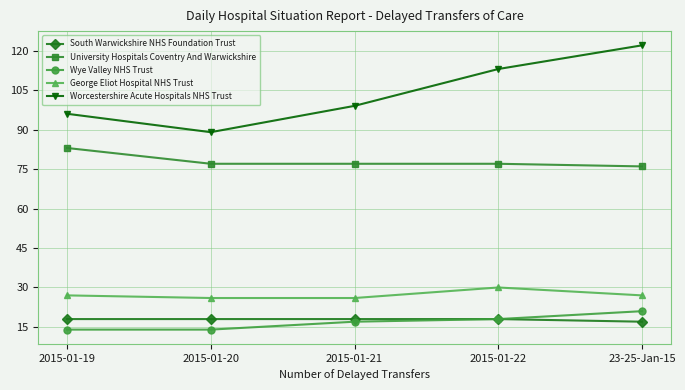

Reading left to right, list all the values displayed in this chart.

South Warwickshire NHS Foundation Trust: 18	18	18	18	17
University Hospitals Coventry And Warwickshire: 83	77	77	77	76
Wye Valley NHS Trust: 14	14	17	18	21
George Eliot Hospital NHS Trust: 27	26	26	30	27
Worcestershire Acute Hospitals NHS Trust: 96	89	99	113	122